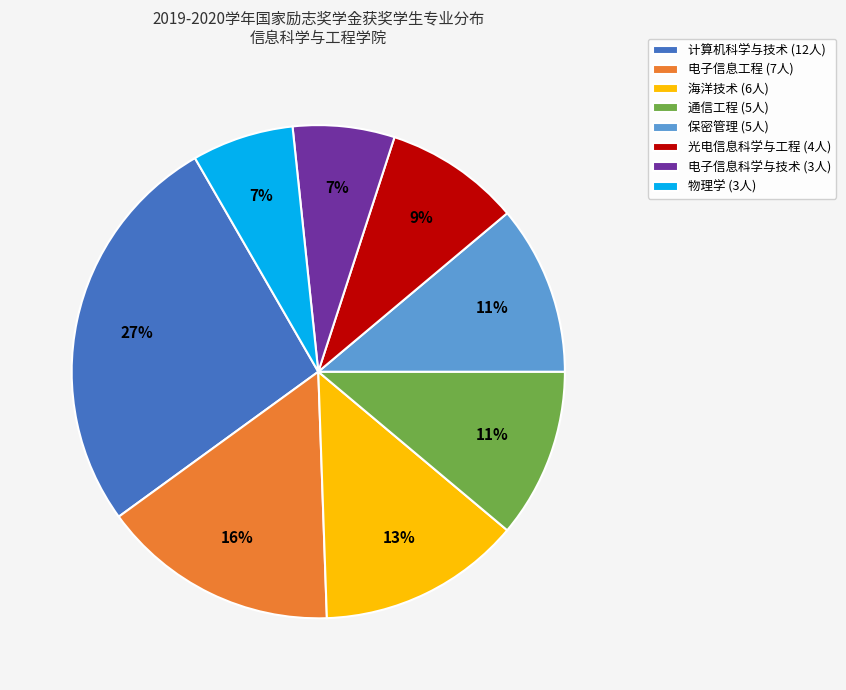

Count the number of slices in the pie.

8